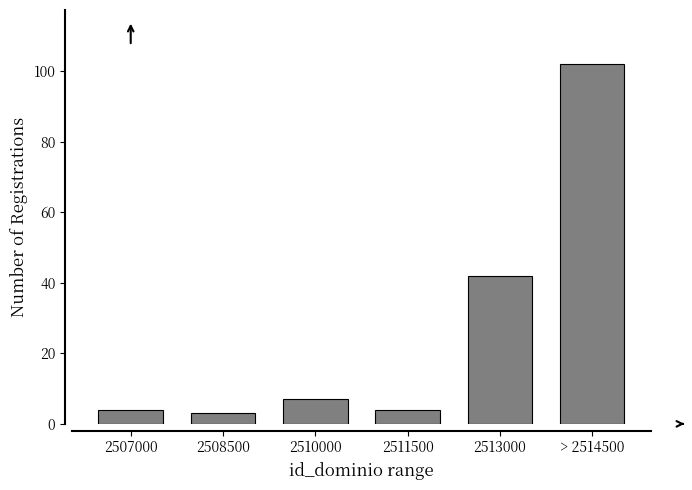

Reading left to right, list all the values displayed in this chart.

2507000=4	2508500=3	2510000=7	2511500=4	2513000=42	> 2514500=102